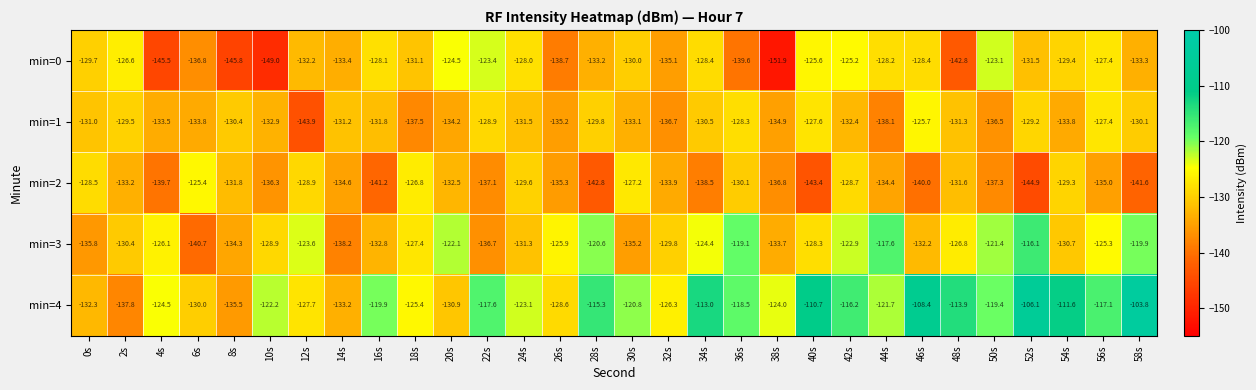

True or false: min=1 has a value of -134.2 at 20s.

True